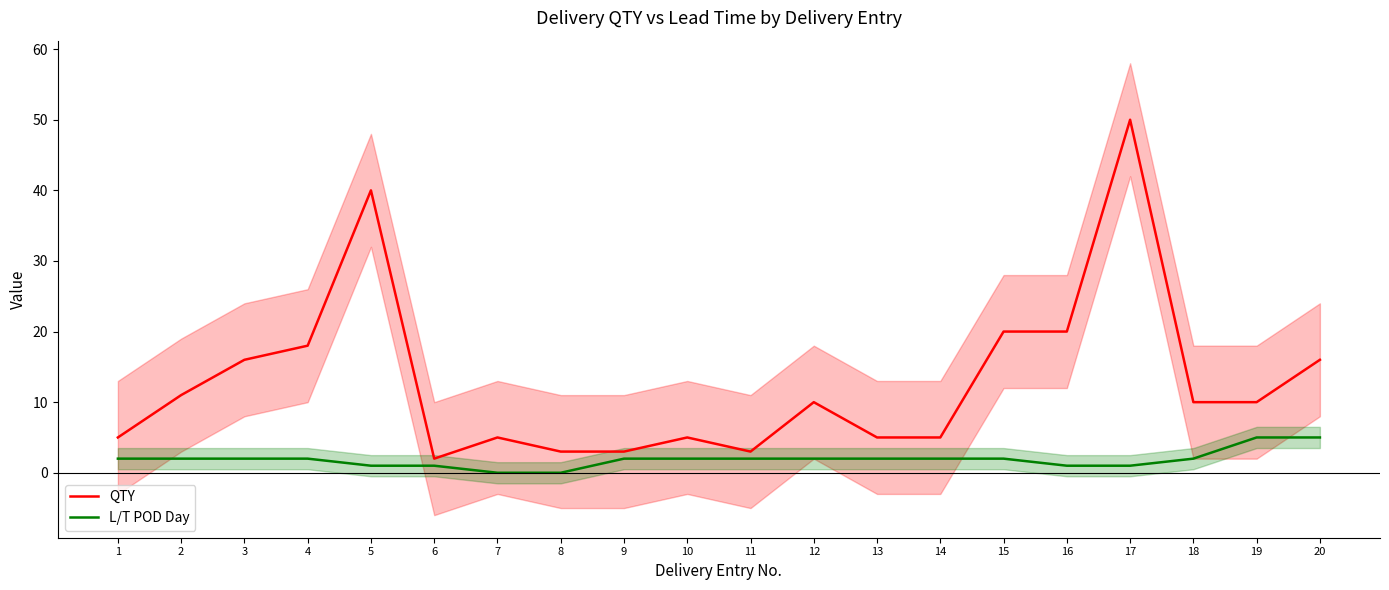

What is the sum of all L/T POD Day values?

38